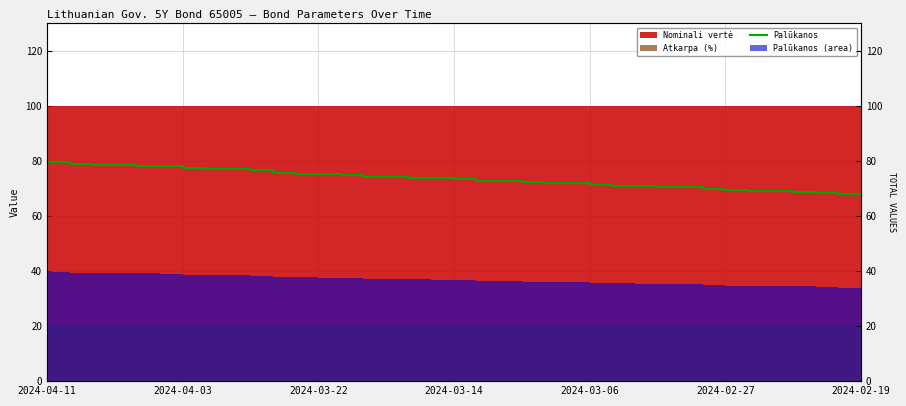

Count the number of categories in the chart.

37